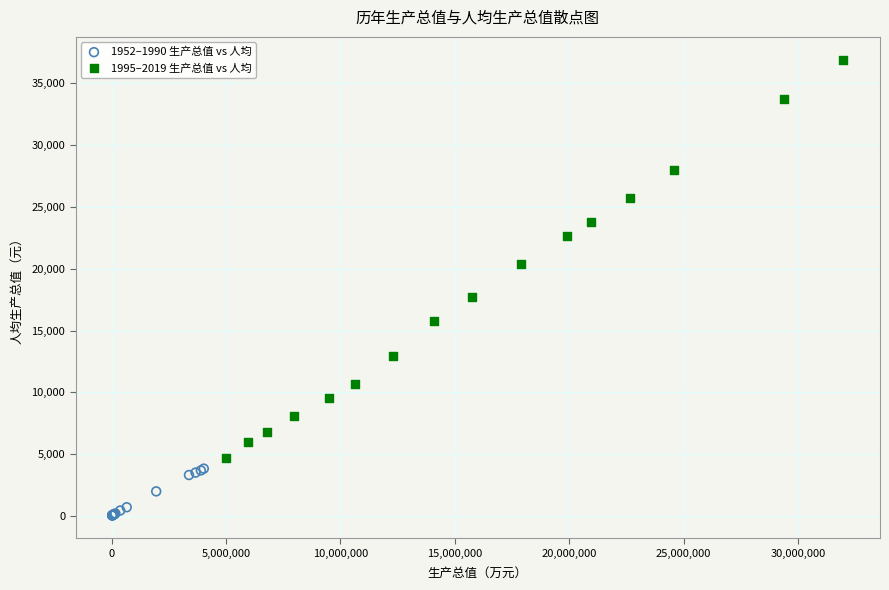

Which series reaches the maximum Y coordinate?

1995–2019 生产总值 vs 人均